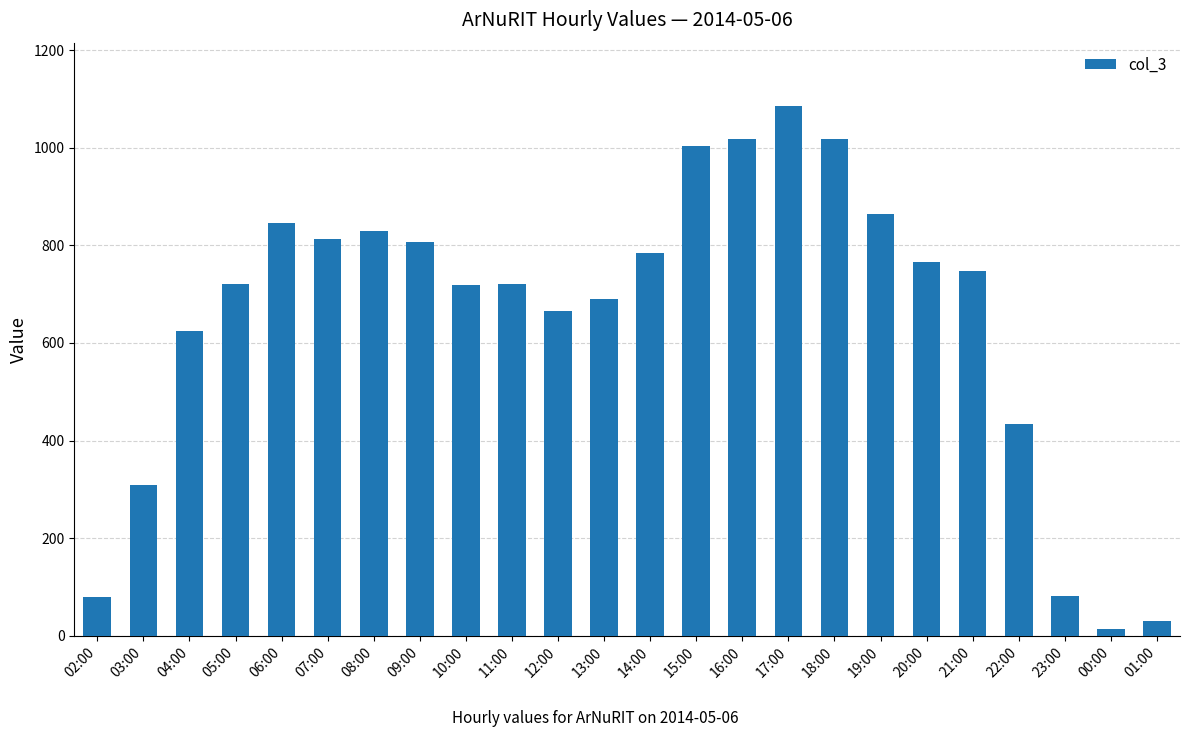

What is the average value?

653